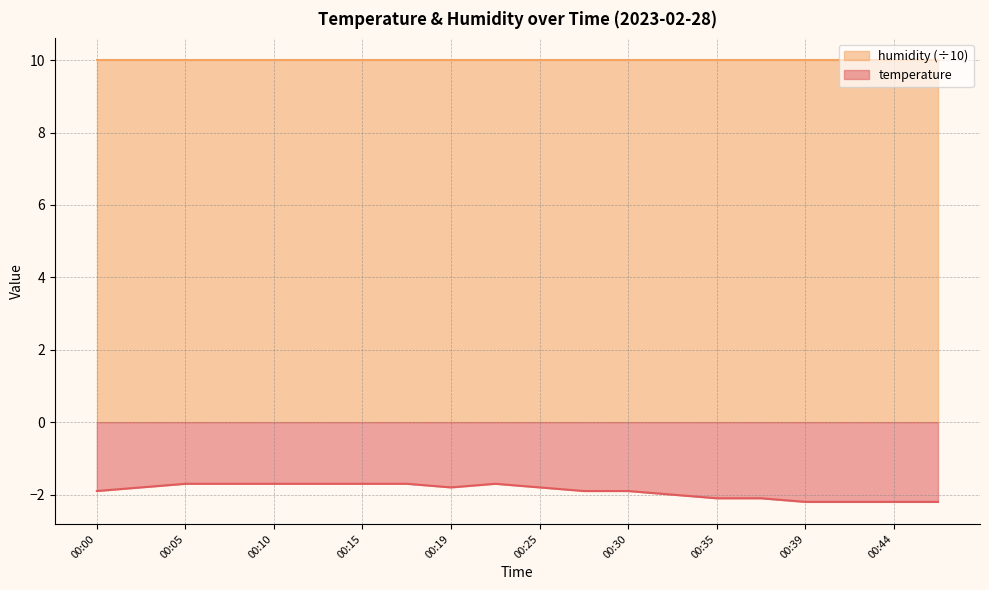

Reading left to right, list all the values displayed in this chart.

-1.9	-1.8	-1.7	-1.7	-1.7	-1.7	-1.7	-1.7	-1.8	-1.7	-1.8	-1.9	-1.9	-2.0	-2.1	-2.1	-2.2	-2.2	-2.2	-2.2